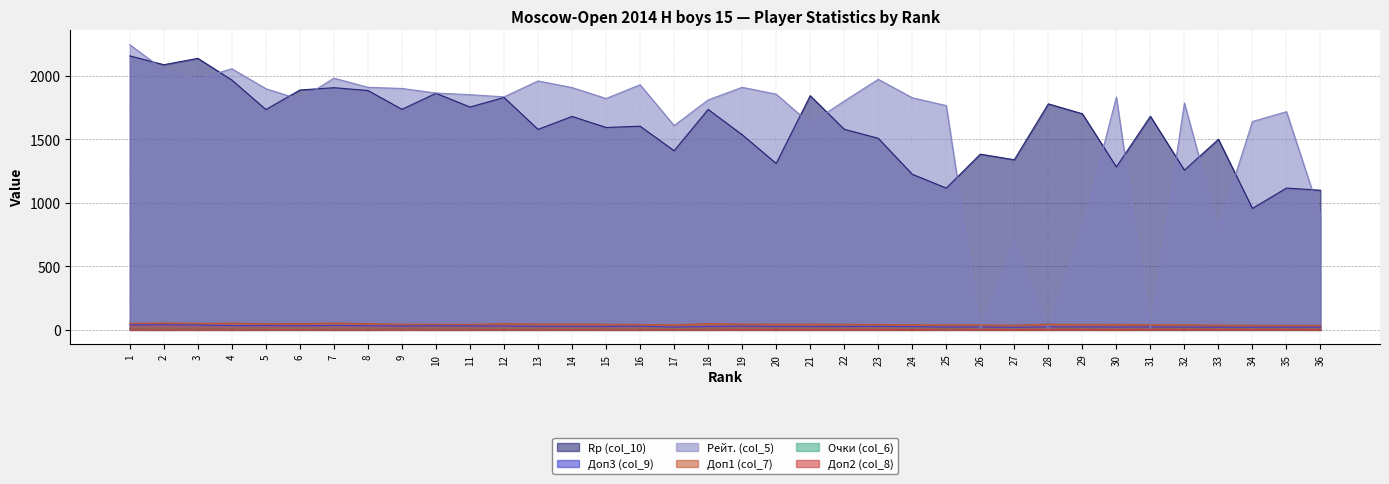

Rank the categories by Доп1 (col_7) value from lowest to highest.

35, 36, 34, 27, 33, 25, 26, 17, 32, 24, 31, 16, 23, 30, 29, 11, 22, 9, 10, 15, 20, 21, 28, 13, 14, 19, 5, 6, 8, 12, 18, 1, 3, 4, 2, 7